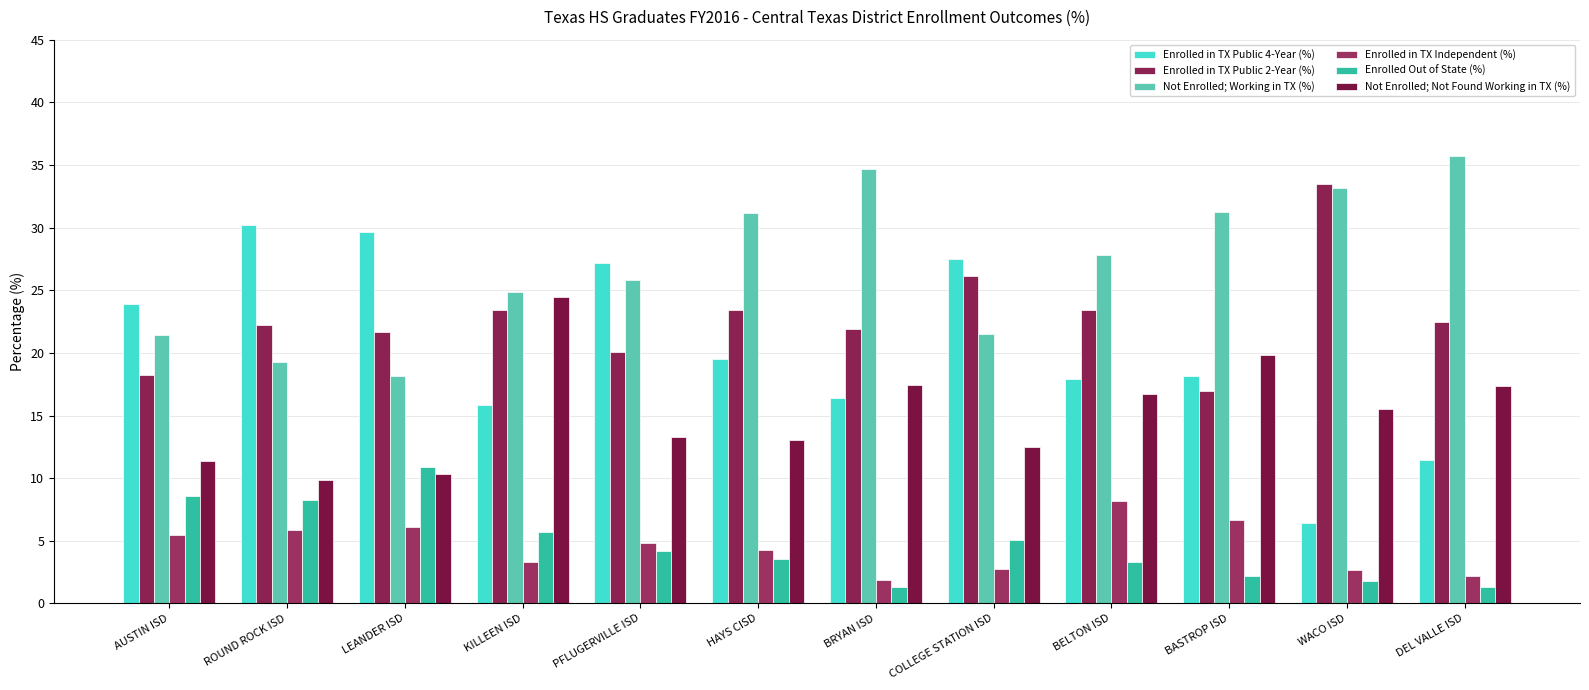

What is the difference between the Enrolled in TX Independent (%) values at KILLEEN ISD and BASTROP ISD?

3.3